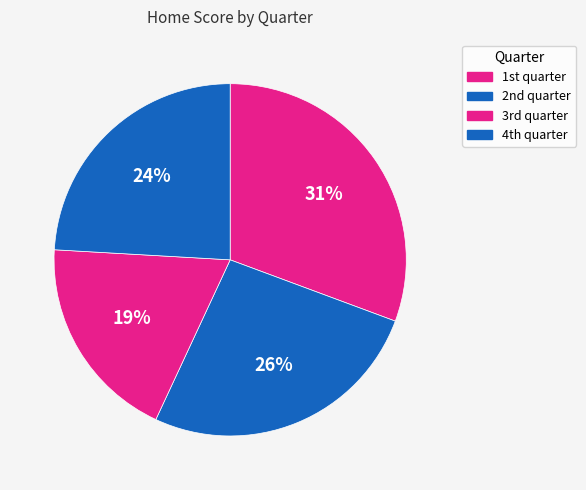

Count the number of slices in the pie.

4